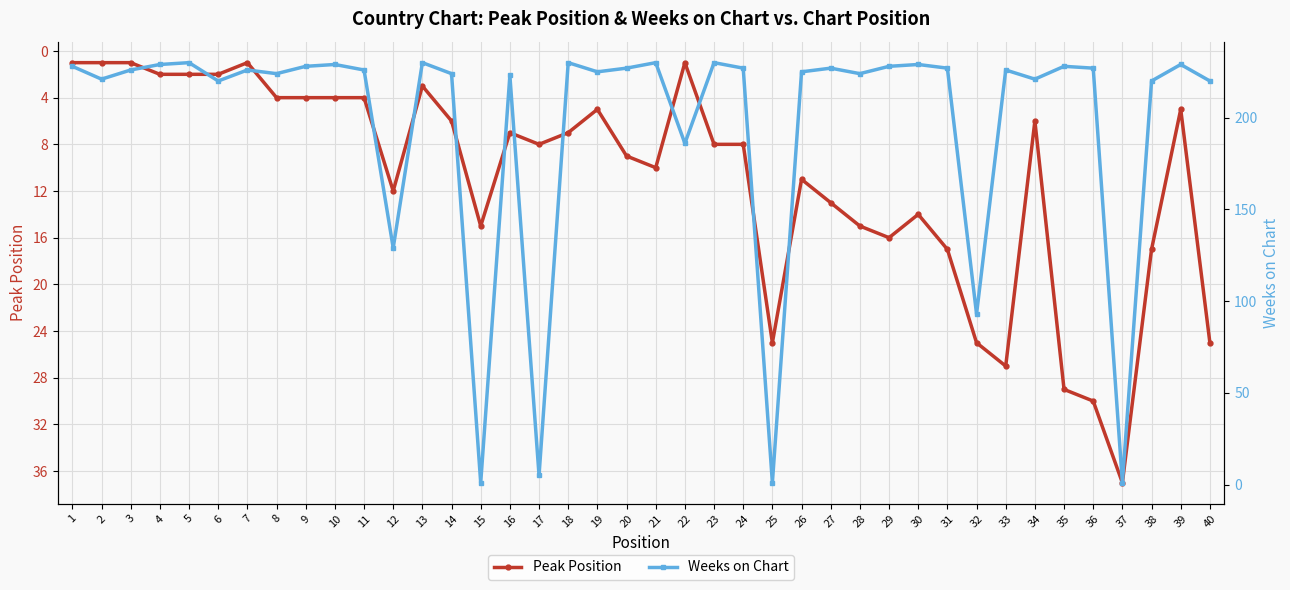

List the labels in order of Weeks on Chart value, smallest first.

15, 25, 37, 17, 32, 12, 22, 6, 38, 40, 2, 34, 16, 8, 14, 28, 19, 26, 3, 7, 11, 33, 20, 24, 27, 31, 36, 1, 9, 29, 35, 4, 10, 30, 39, 5, 13, 18, 21, 23